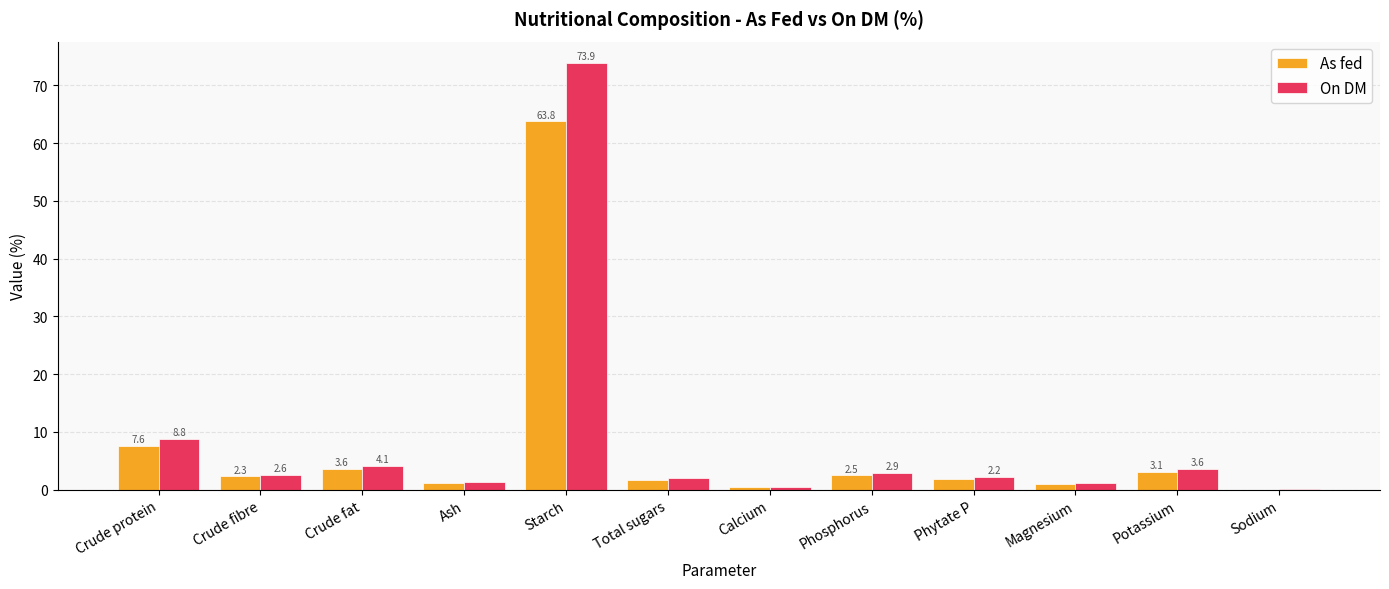

Are the bars horizontal?

No